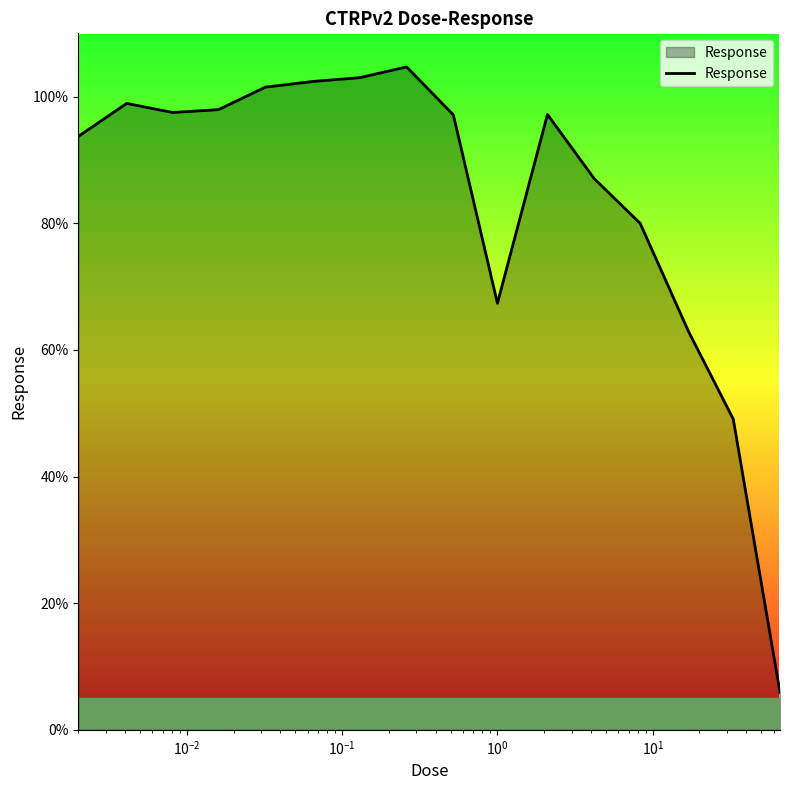

What is the average value?

84.1